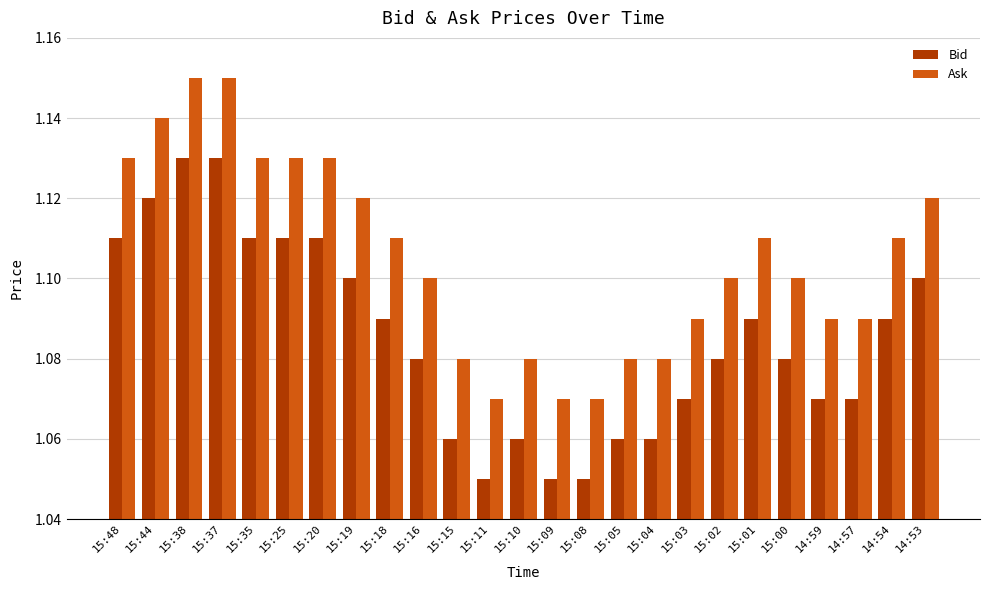

At how many categories does at least one series exceed 1?

25